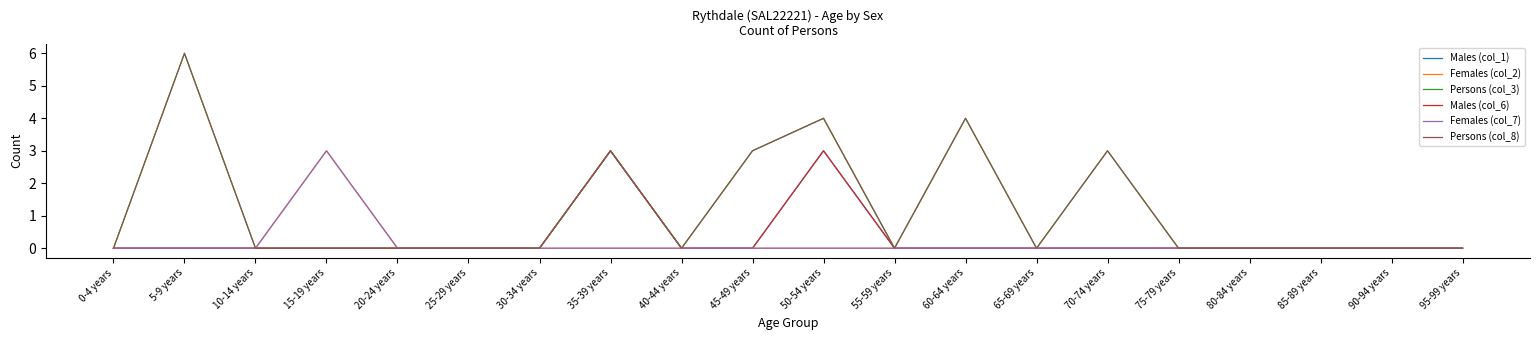

At which category is the sum across all series the highest?

50-54 years